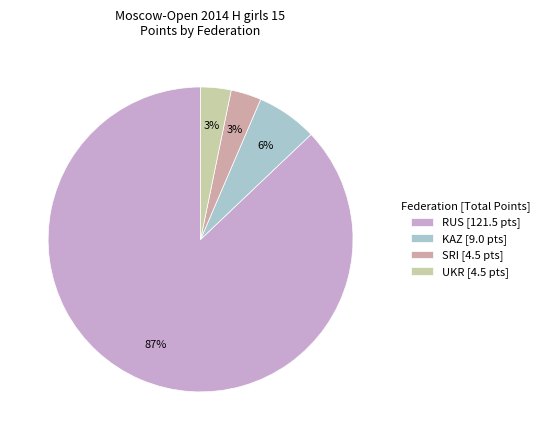

To the nearest percent, what is the average slice percentage?

25%